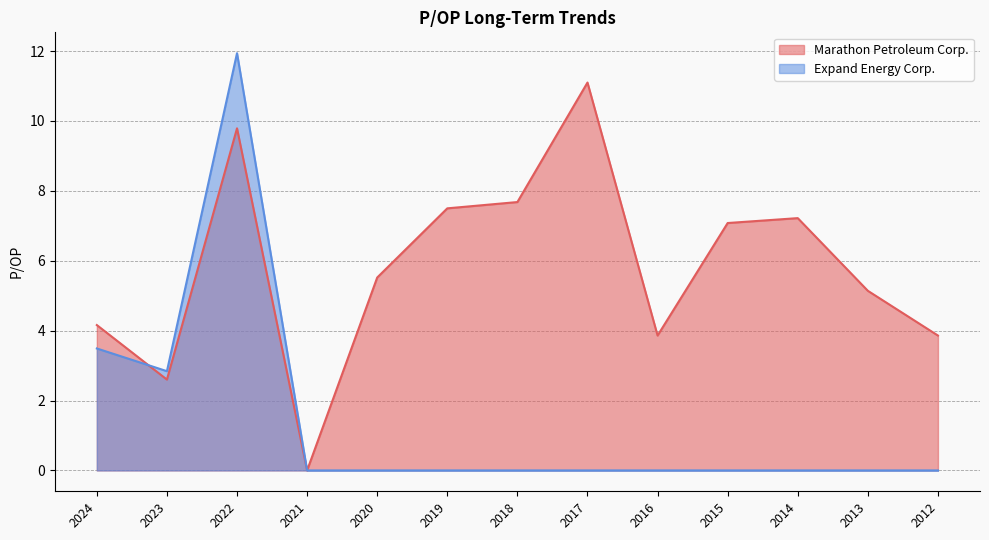

How many positive values does the Marathon Petroleum Corp. series have?

12